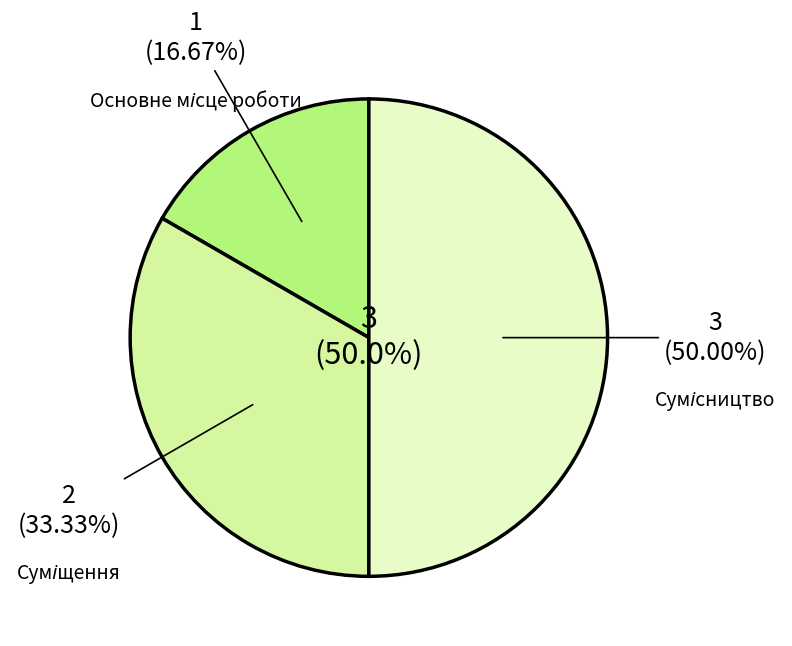

Count the number of slices in the pie.

3